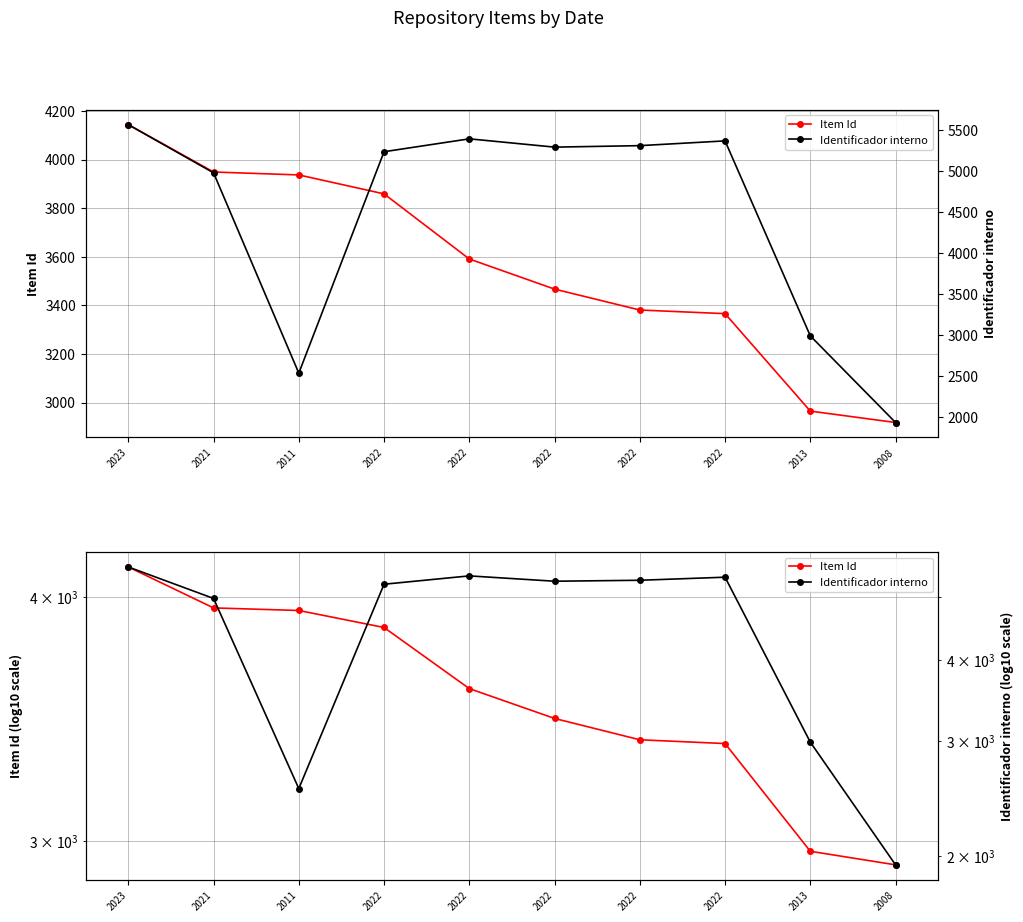

What is the difference between the maximum and minimum values in the Identificador interno series?

3628